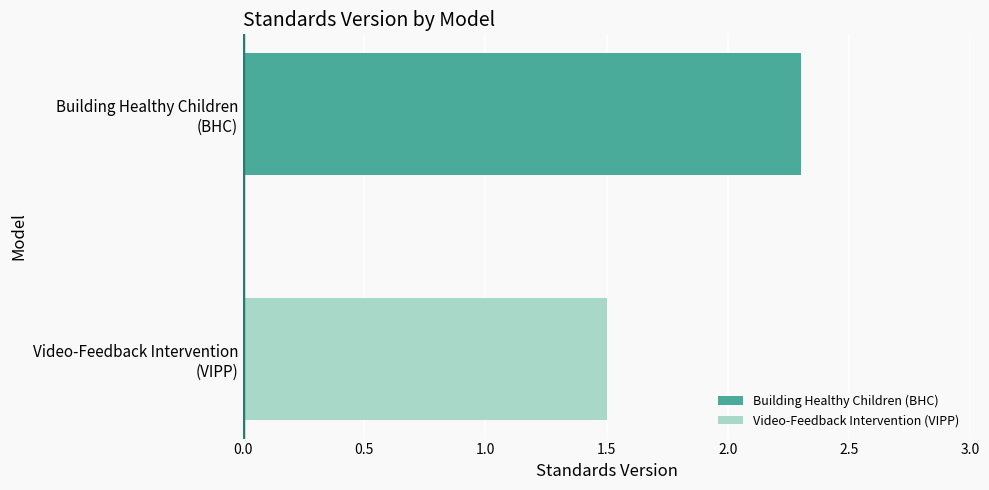

What is the minimum value for Video-Feedback Intervention (VIPP)?

1.5